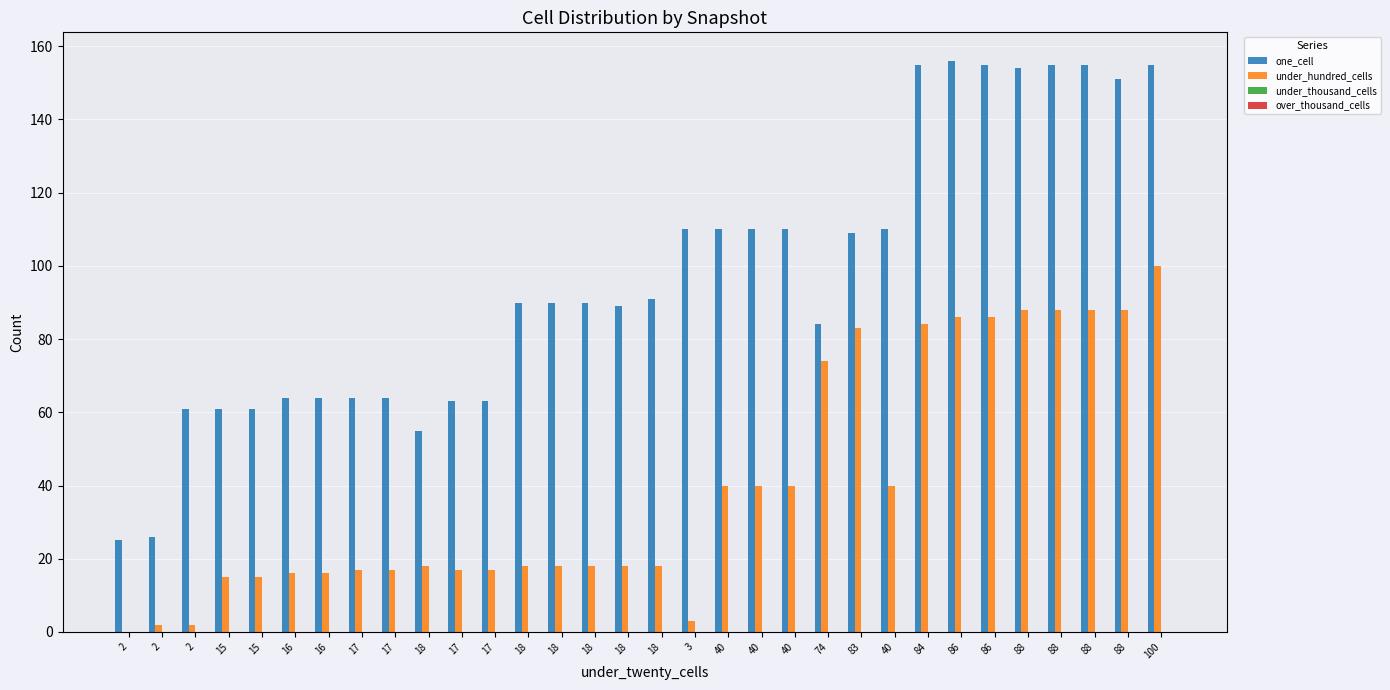

Which series has the largest range (max minus min)?

one_cell